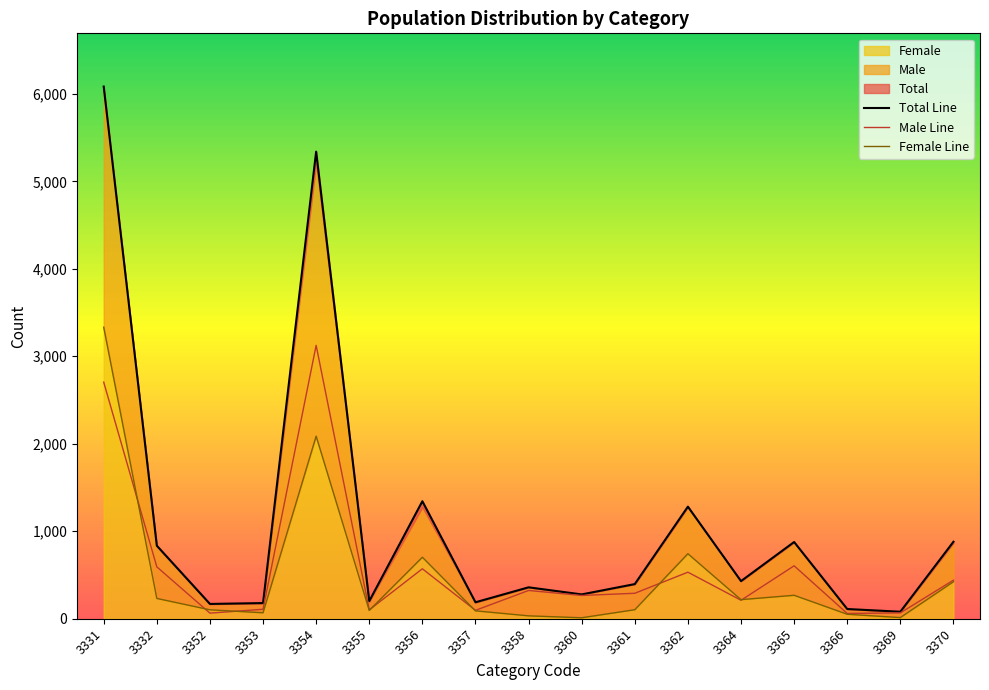

Does the chart display data point markers on the line(s)?

No